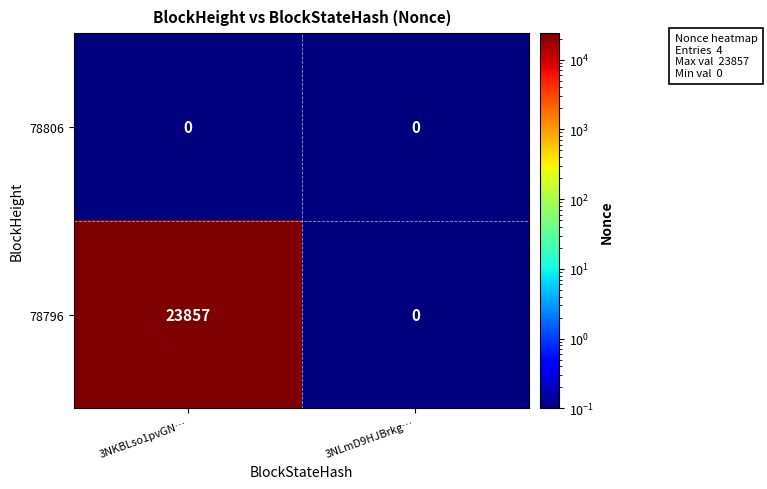

What is the greatest value displayed?

23857